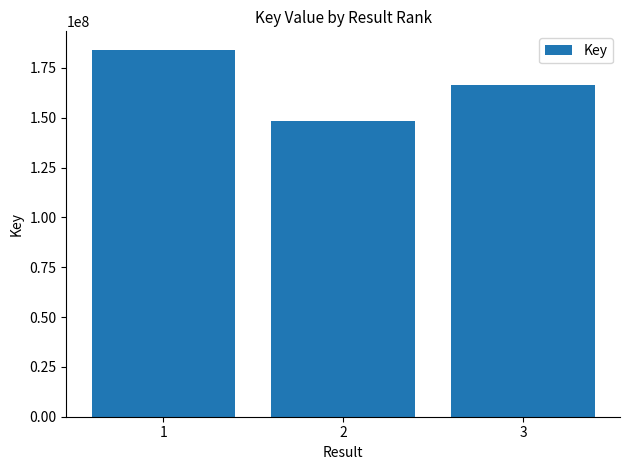

What is the difference between the maximum and minimum values?

35776001